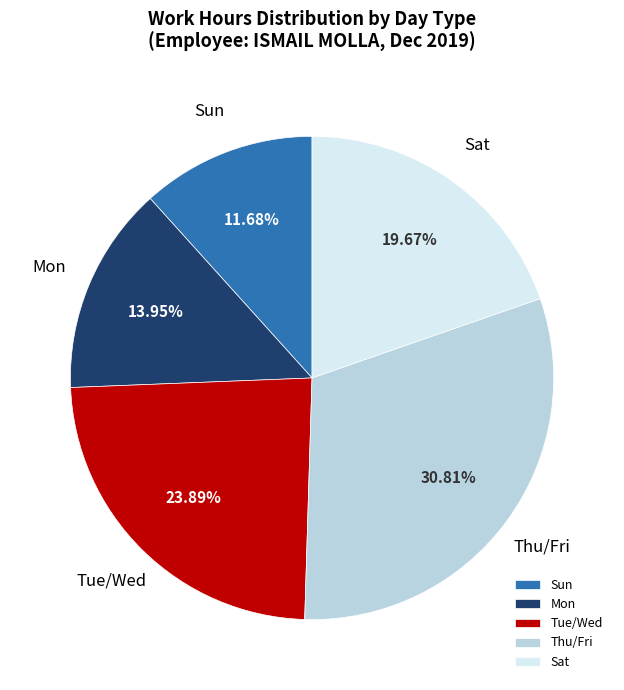

Does any single category account for the majority?

No